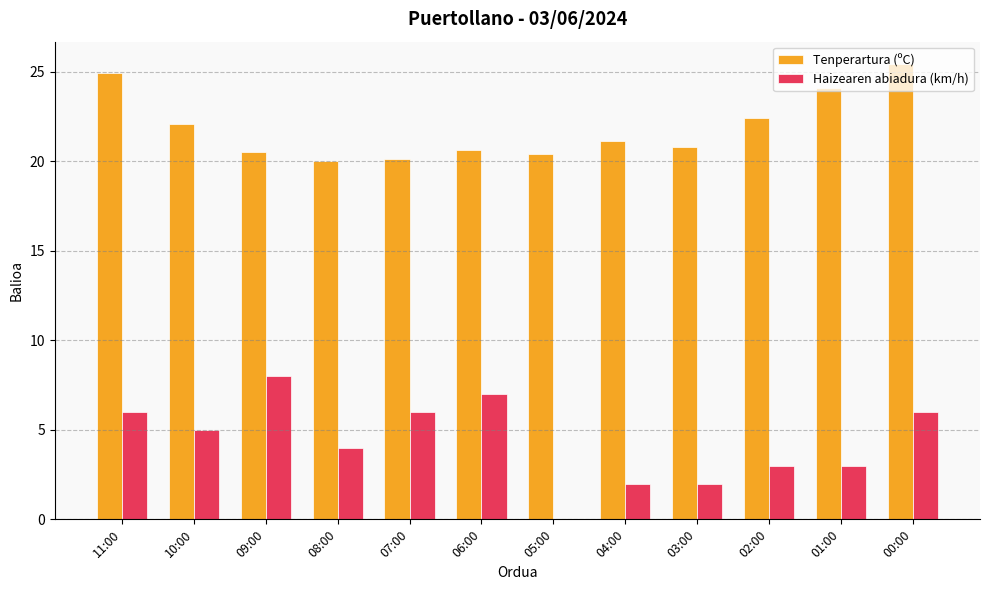

How many distinct data groups are displayed?

2